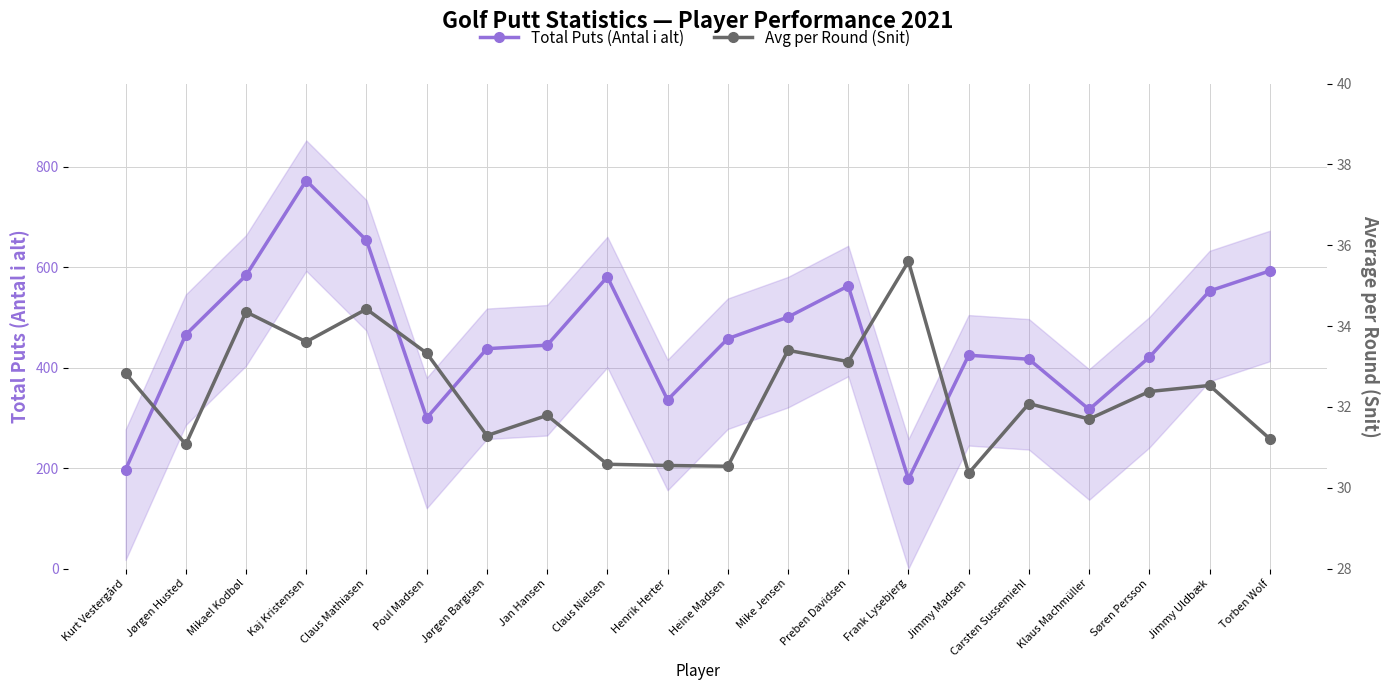

What is the difference between the maximum and second lowest values in the Avg per Round (Snit) series?

5.1